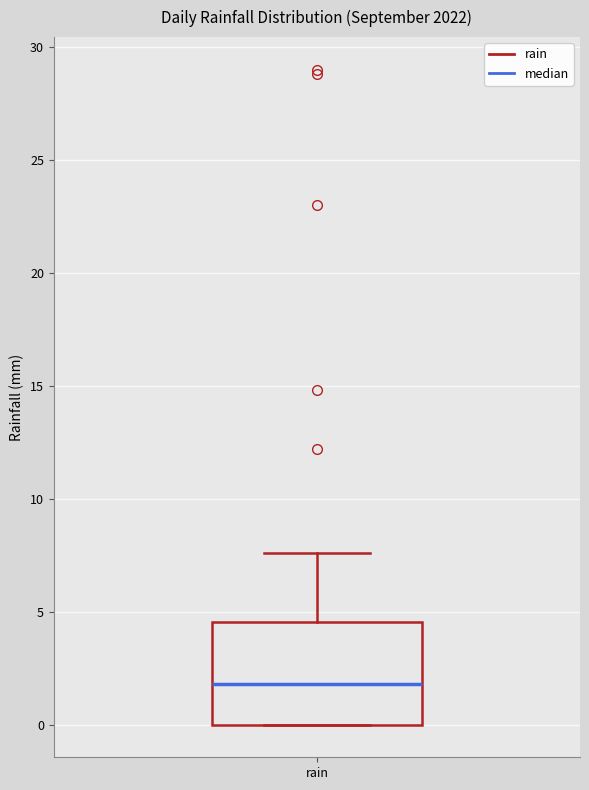

Where is the upper edge of the box for rain on the y-axis? The values are not printed on the chart, so give them approximately, as read against the axis.

4.5